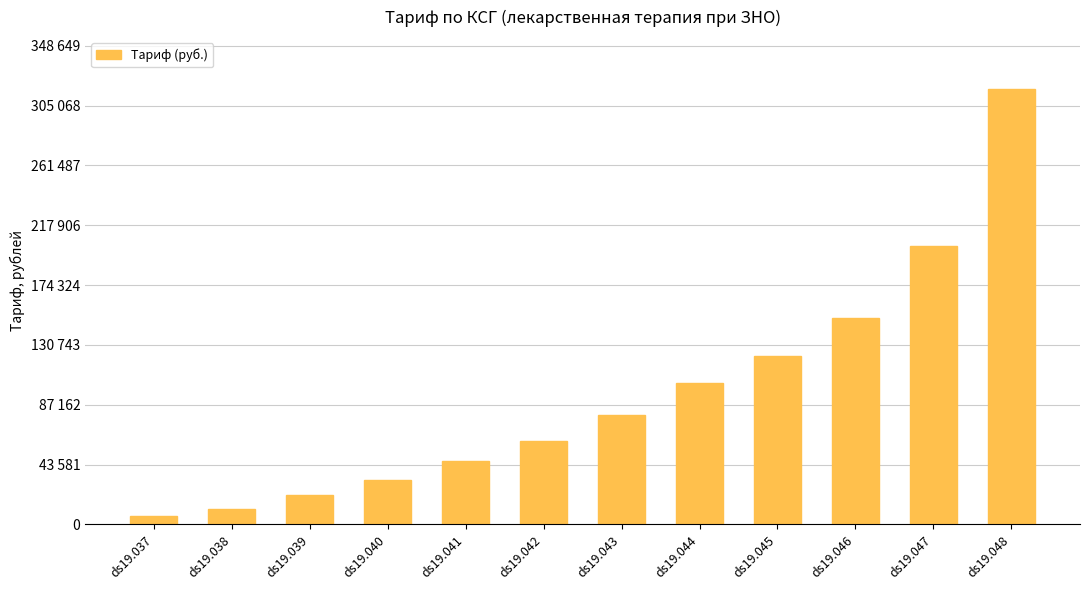

List the labels in order of value, largest first.

ds19.048, ds19.047, ds19.046, ds19.045, ds19.044, ds19.043, ds19.042, ds19.041, ds19.040, ds19.039, ds19.038, ds19.037